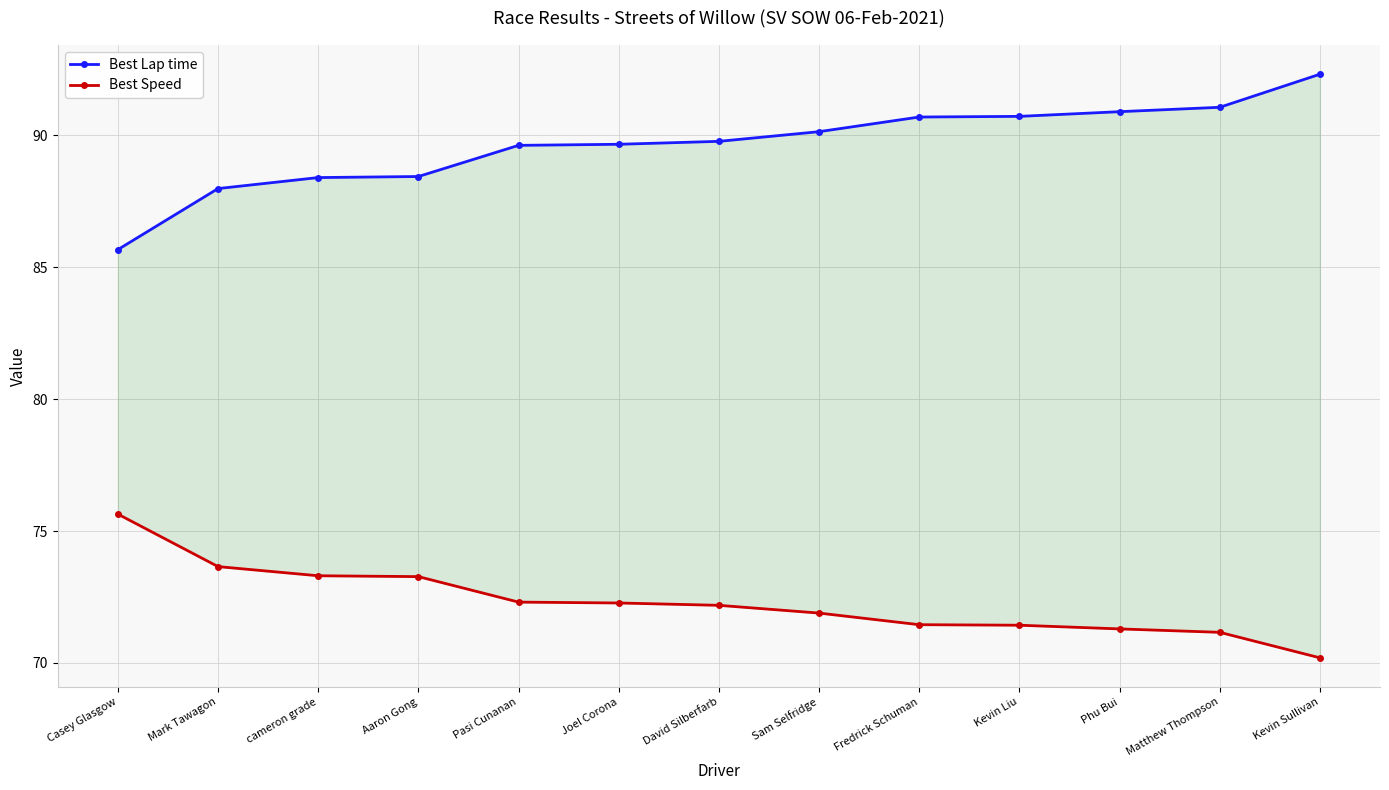

What is the sum of the Best Speed values at Mark Tawagon and Casey Glasgow?

149.3